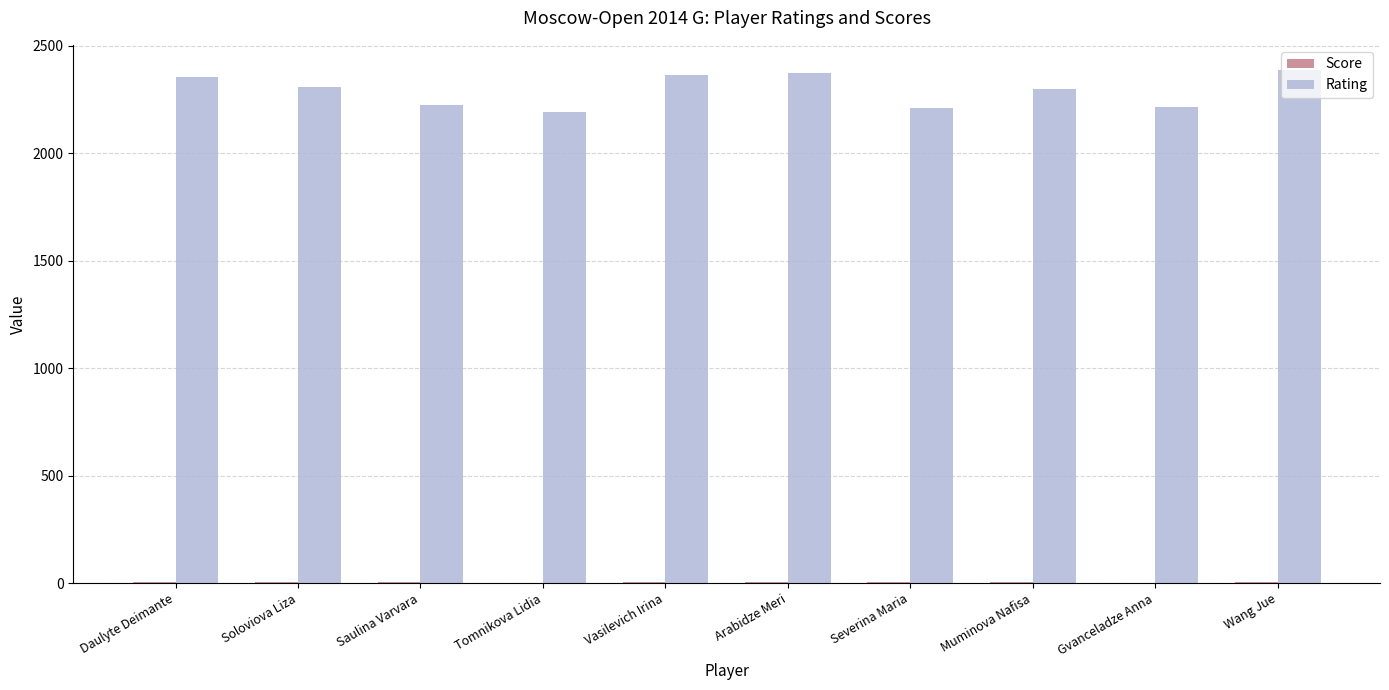

Which series has the largest total across all categories?

Rating